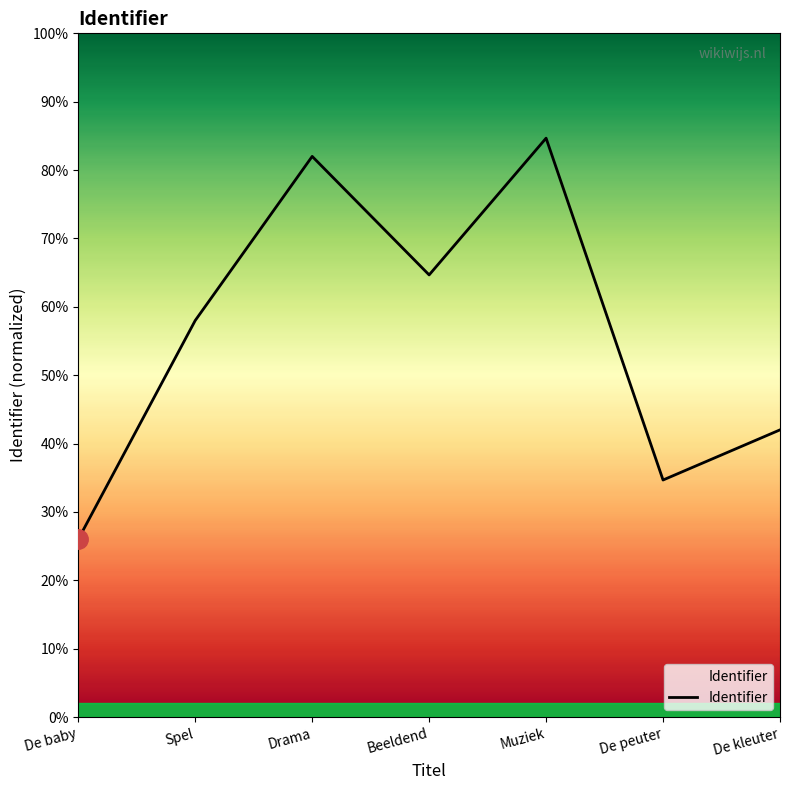

Which has a higher value, De peuter or De baby?

De peuter